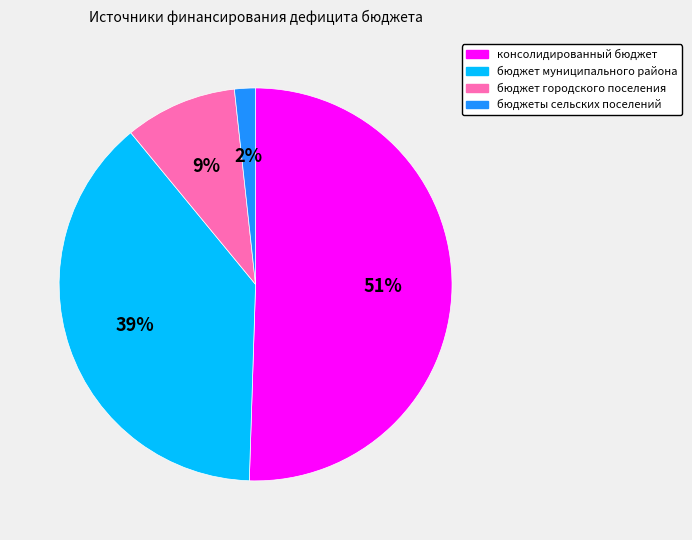

Which has a higher value, бюджет городского поселения or бюджеты сельских поселений?

бюджет городского поселения